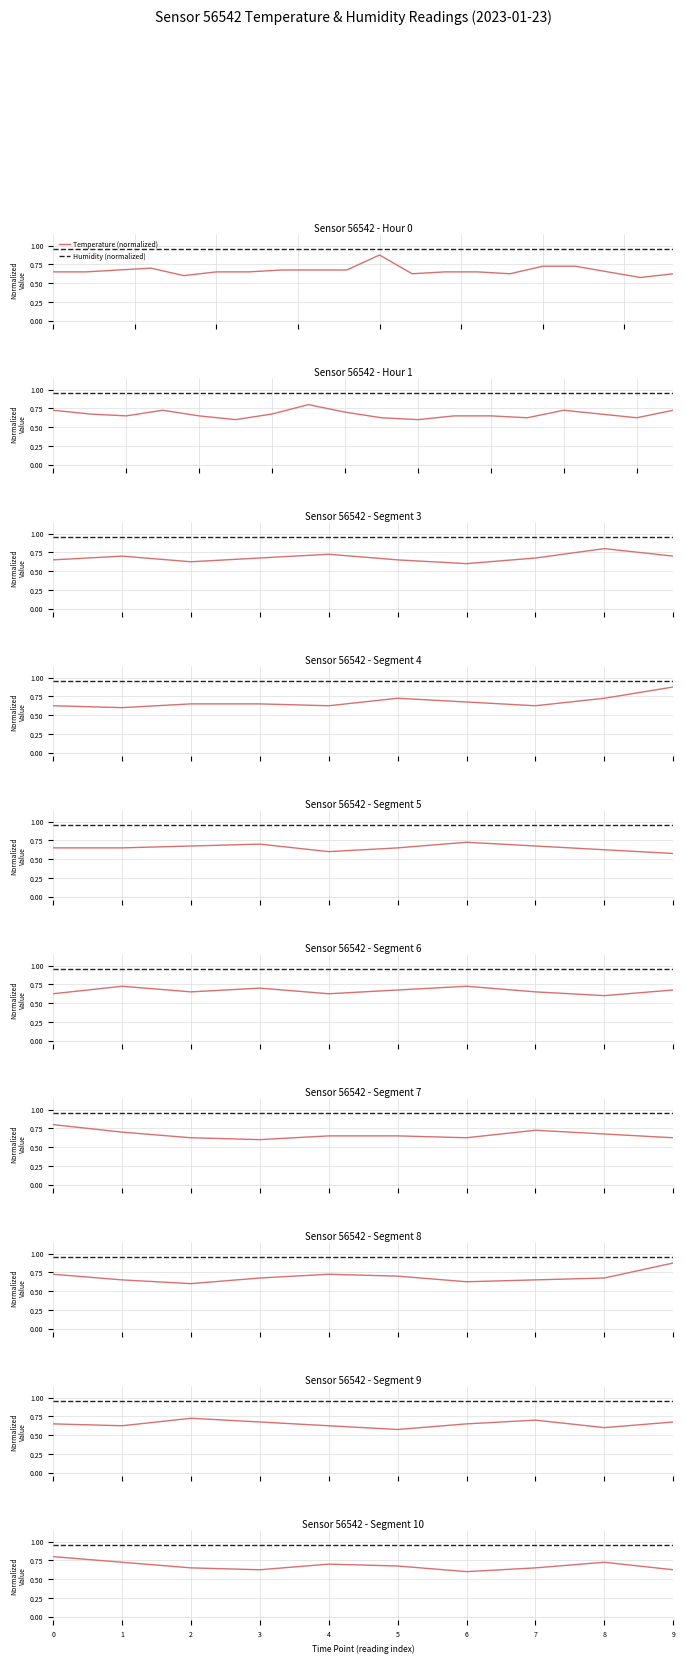

List the labels in order of Humidity (normalized) value, largest first.

0, 1, 2, 3, 4, 5, 6, 7, 8, 9